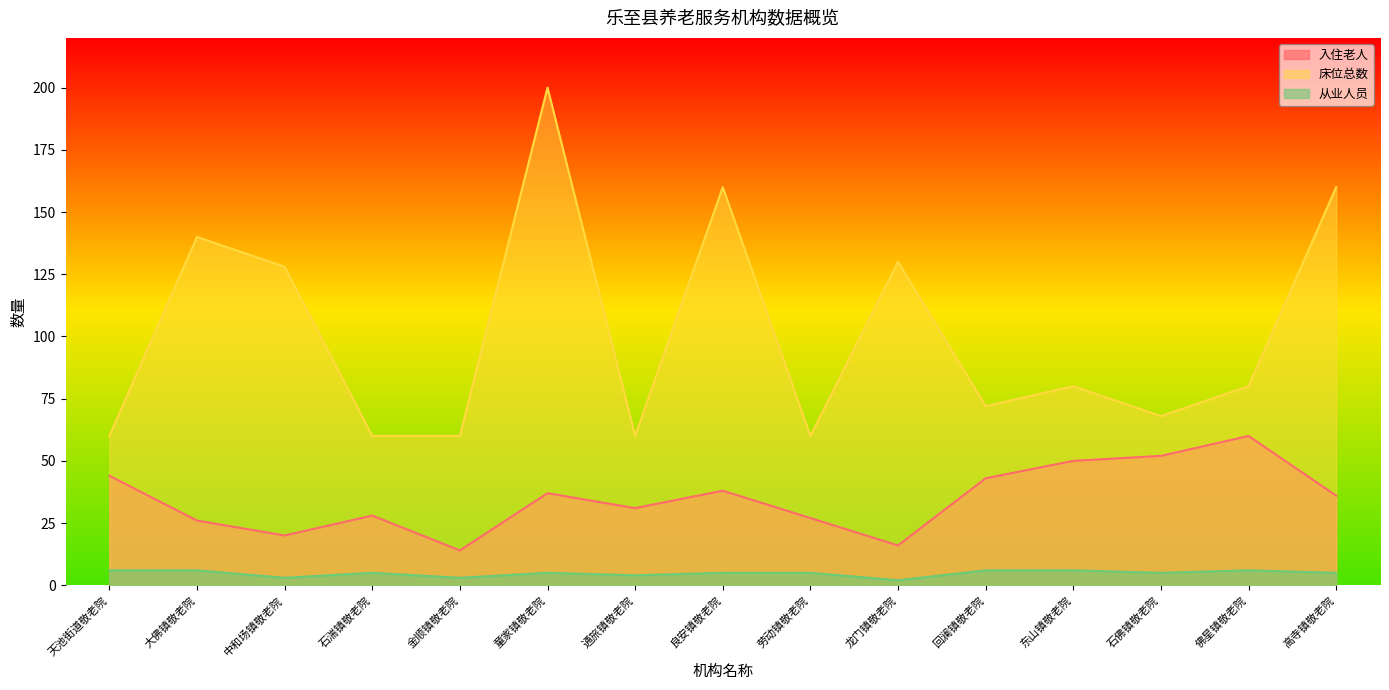

Which series has the widest spread of values?

床位总数